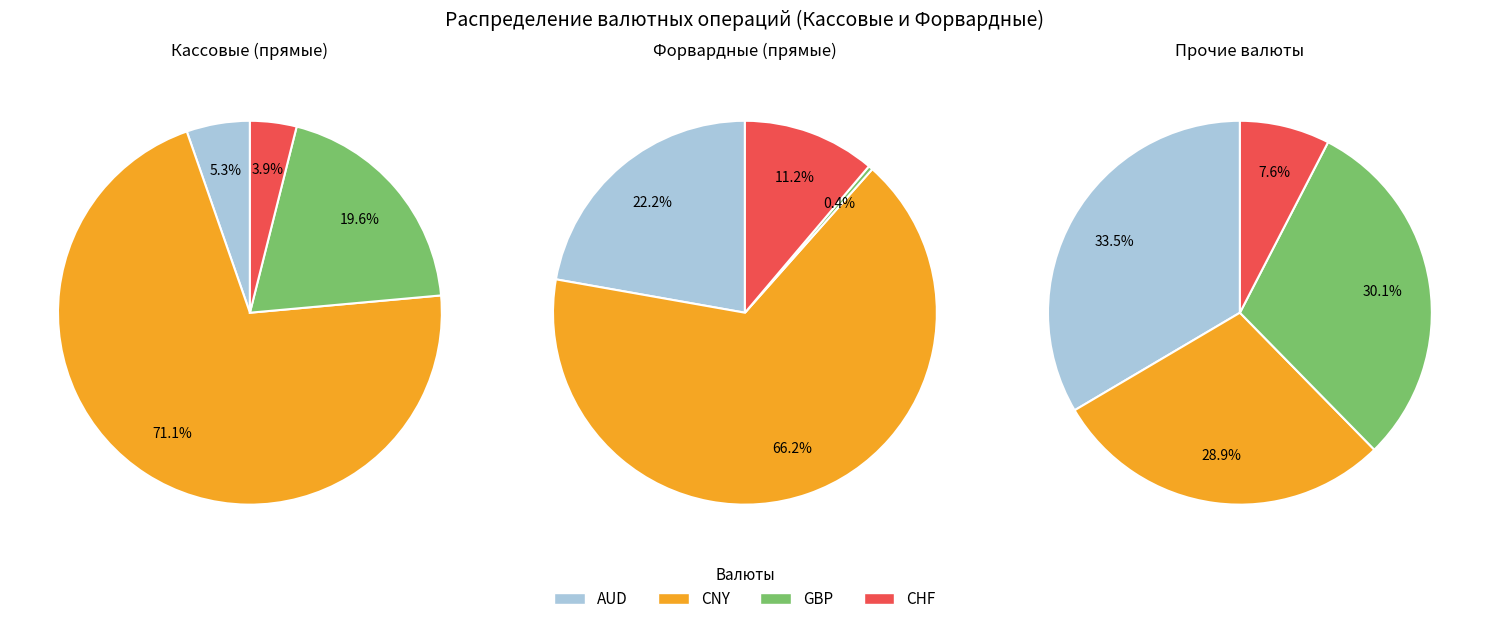

Which category has the smallest portion of the pie?

GBP